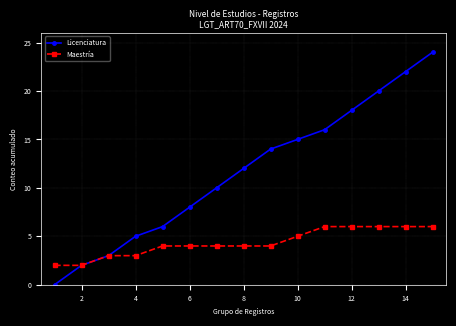

True or false: Licenciatura has more than 0 interior local peaks.

False